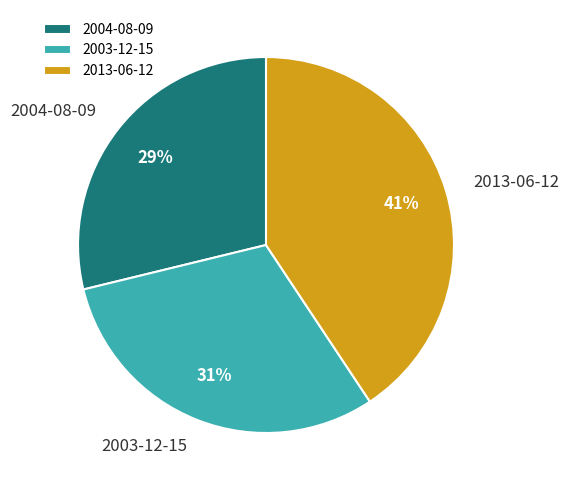

Rank the categories by value from highest to lowest.

2013-06-12, 2003-12-15, 2004-08-09